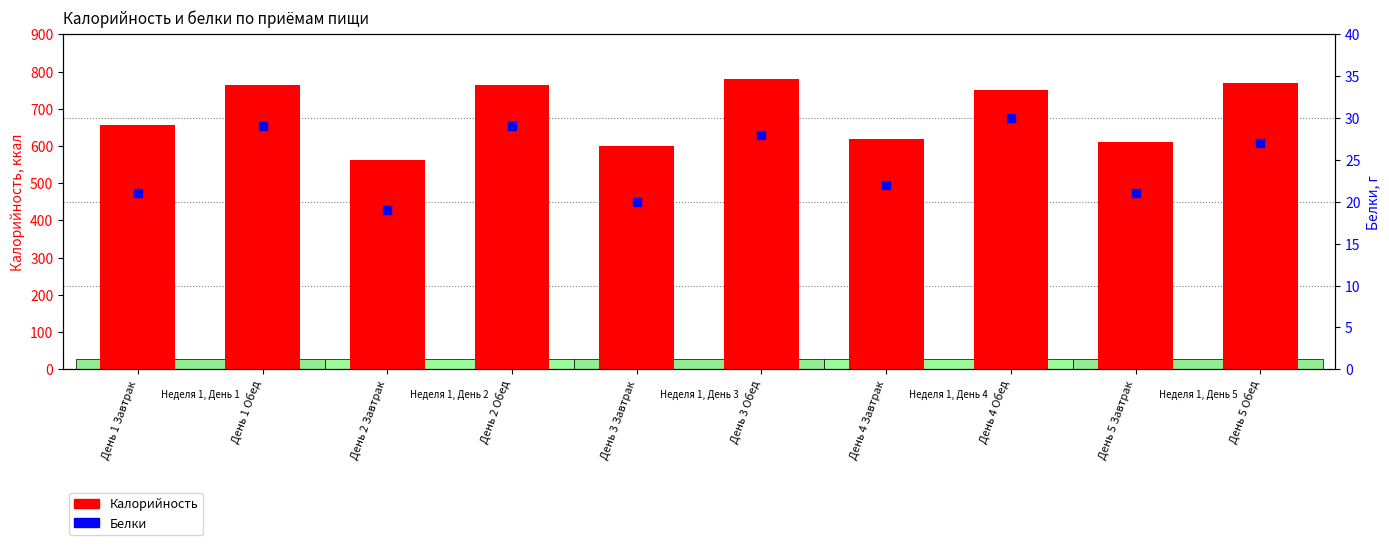

Which series has the largest total across all categories?

Калорийность